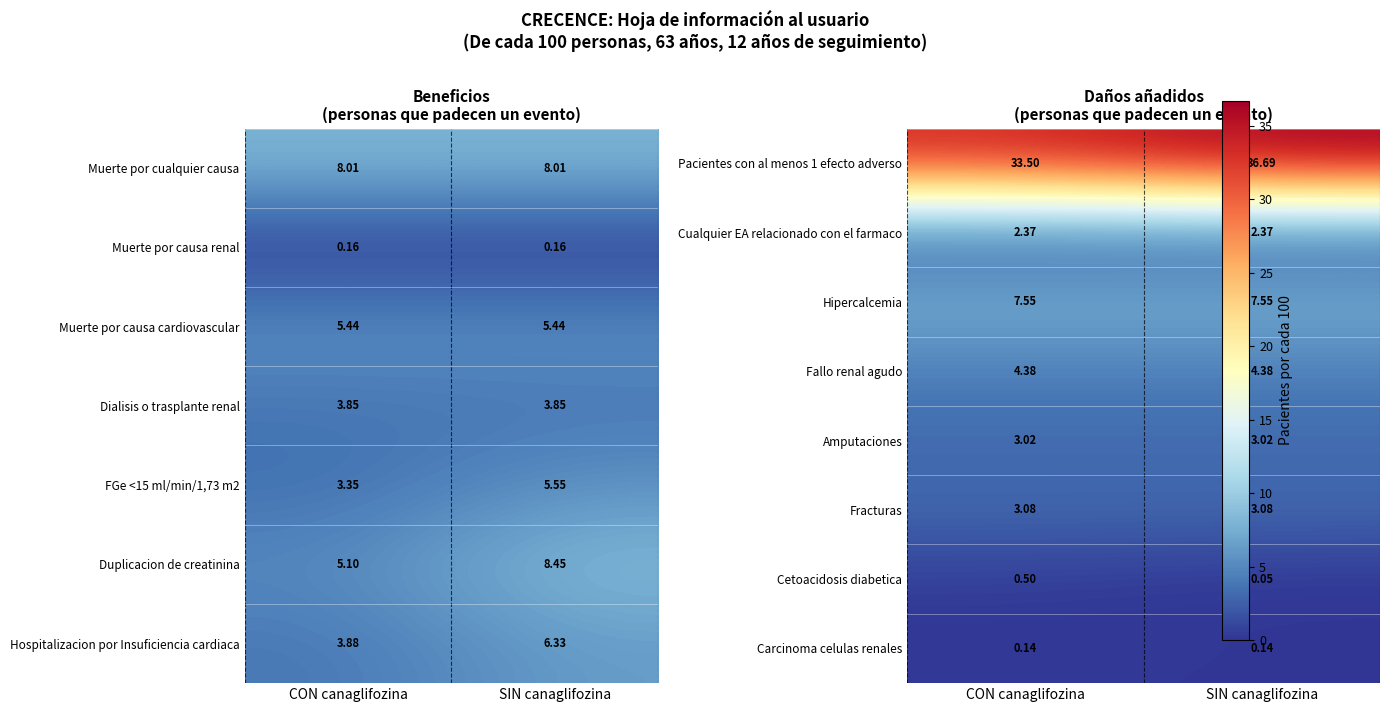

Which has a higher value, SIN canaglifozina or CON canaglifozina?

SIN canaglifozina